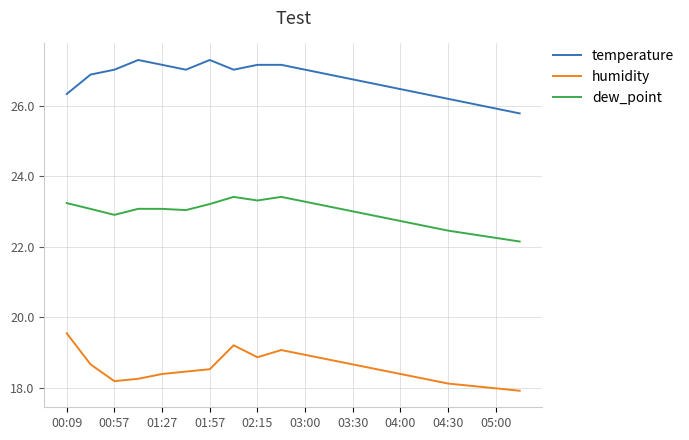

True or false: temperature and humidity cross at least once.

False